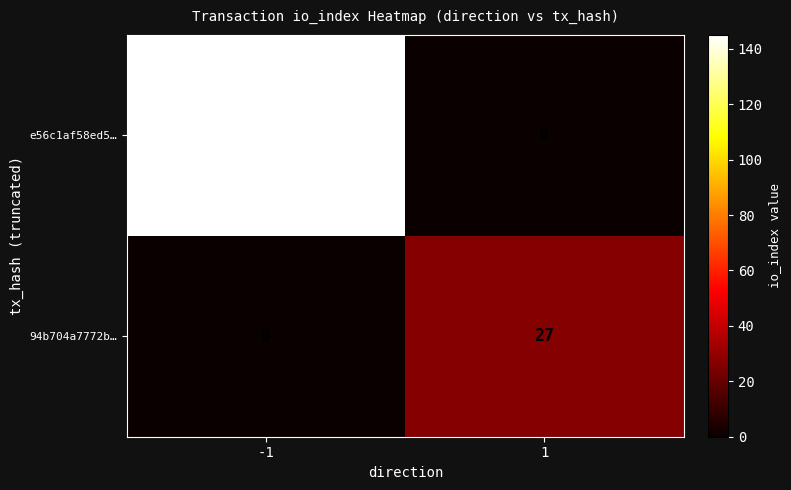

Reading left to right, transcribe all the data shown in this chart.

e56c1af58ed5…: 145	0
94b704a7772b…: 0	27